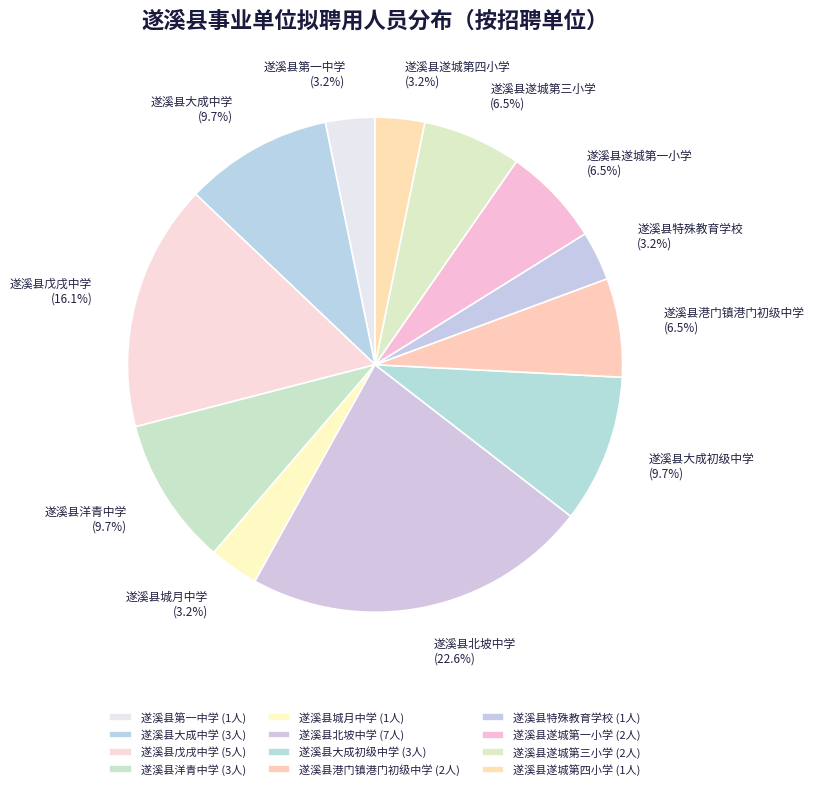

To the nearest percent, what is the difference between the largest and smallest slice percentages?

19%